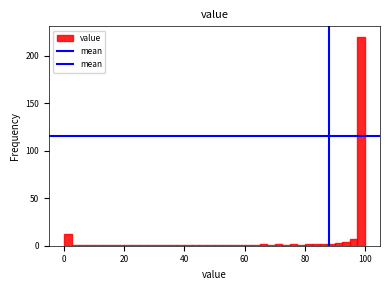

Read against the x-axis, roughly where is the centre of the tallest bar?

98